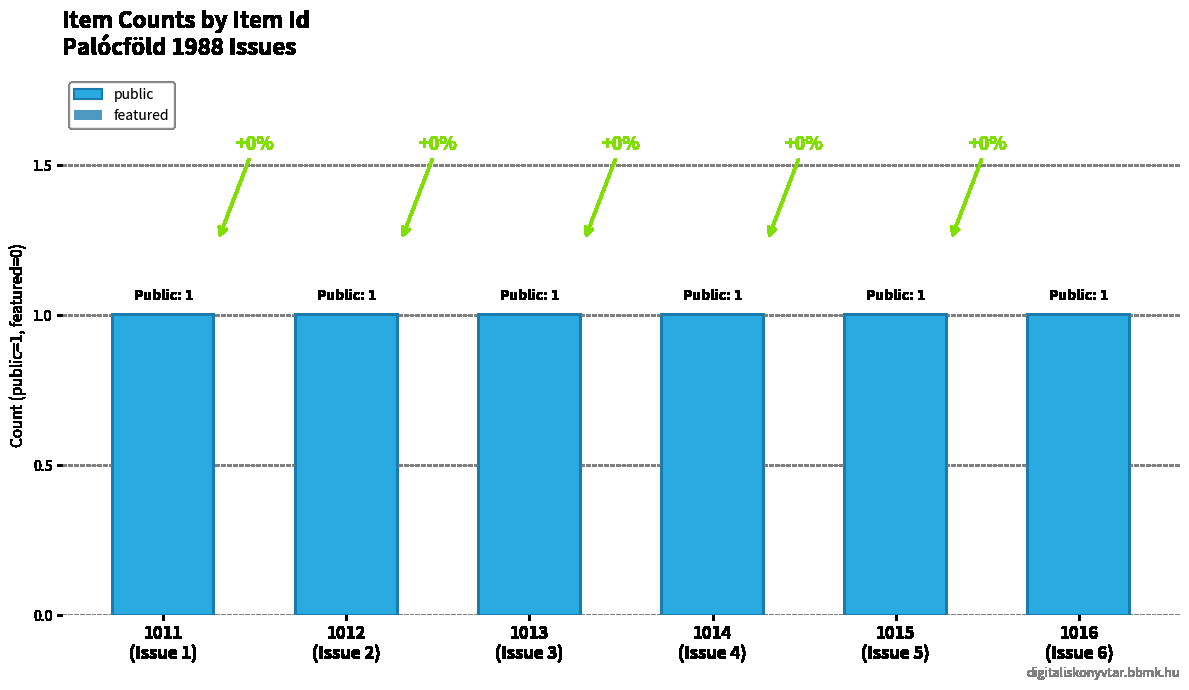

At how many categories does at least one series exceed 0?

6